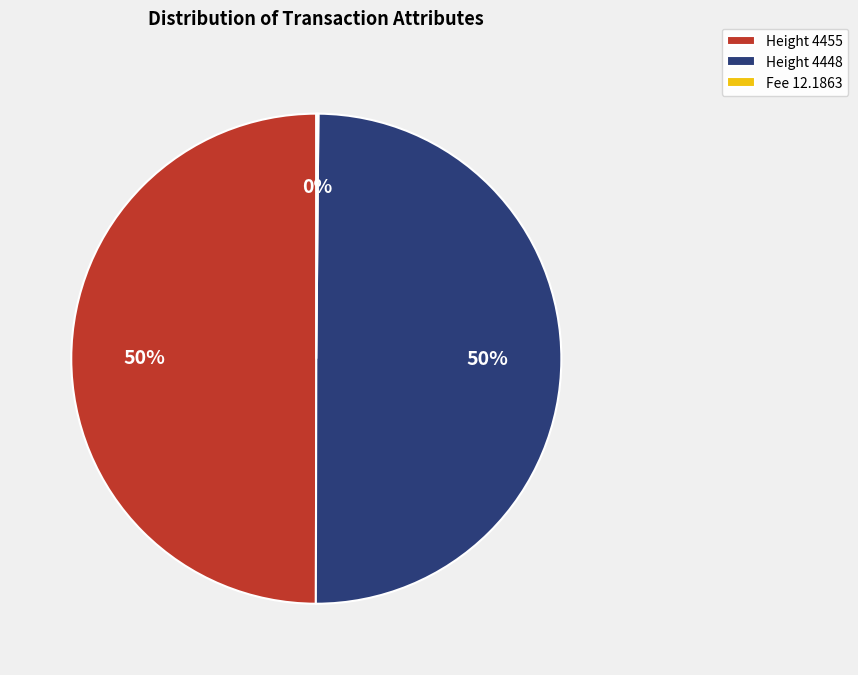

Approximately how many times larger is the value at Height 4448 compared to Height 4455?

1.0